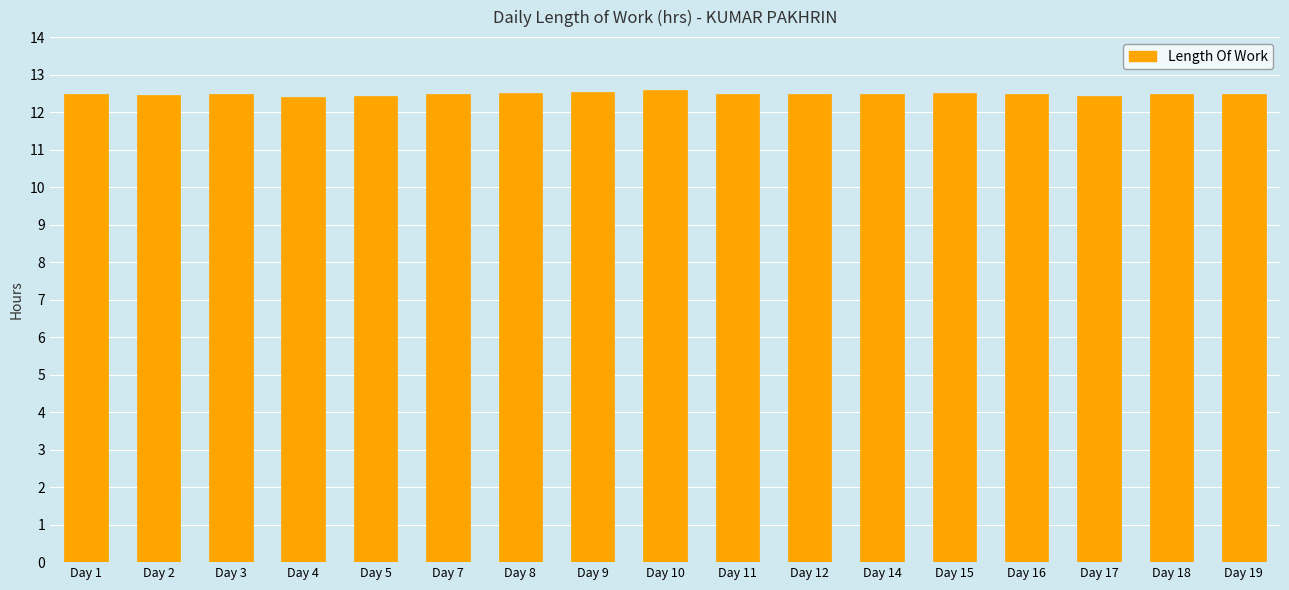

What is the sum of the values at Day 12 and Day 8?

25.0